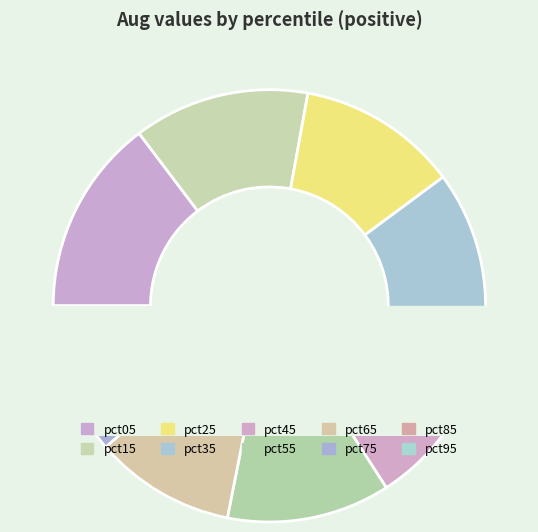

To the nearest percent, what portion does pct85 represent?

4%